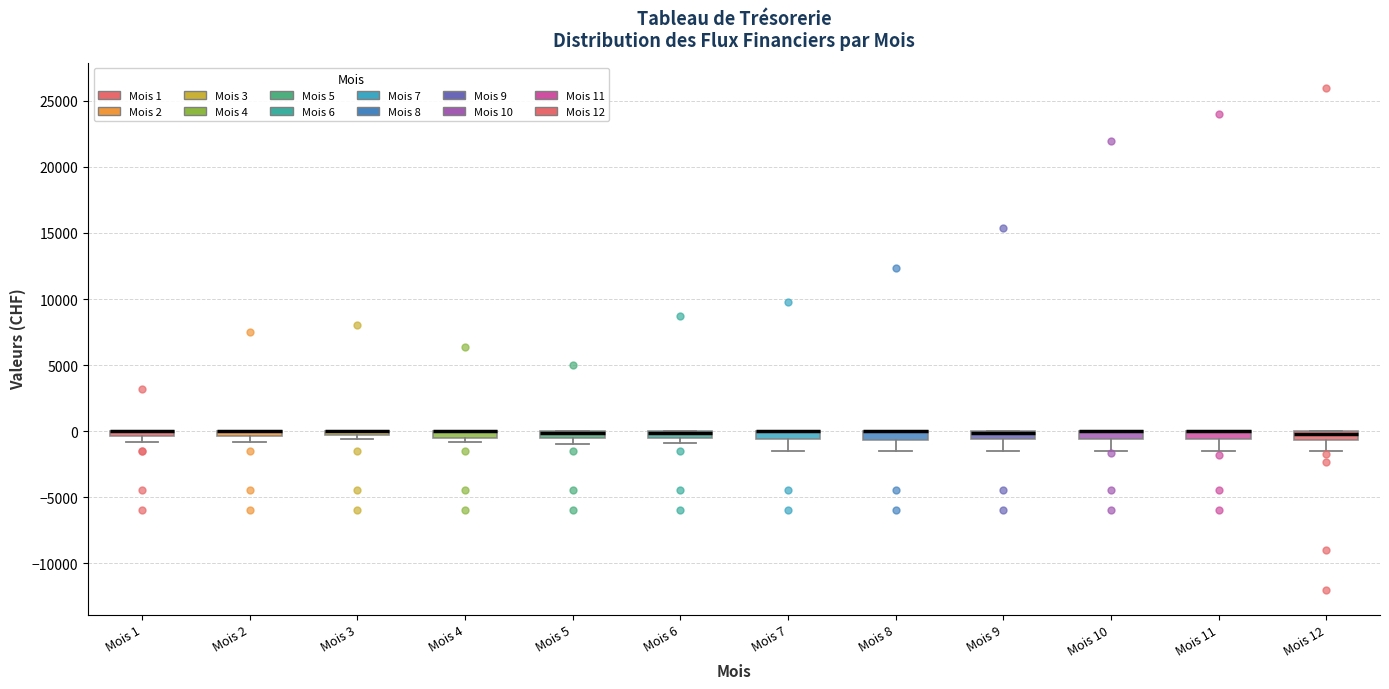

Where is the upper edge of the box for Mois 2 on the y-axis? The values are not printed on the chart, so give them approximately, as read against the axis.

0